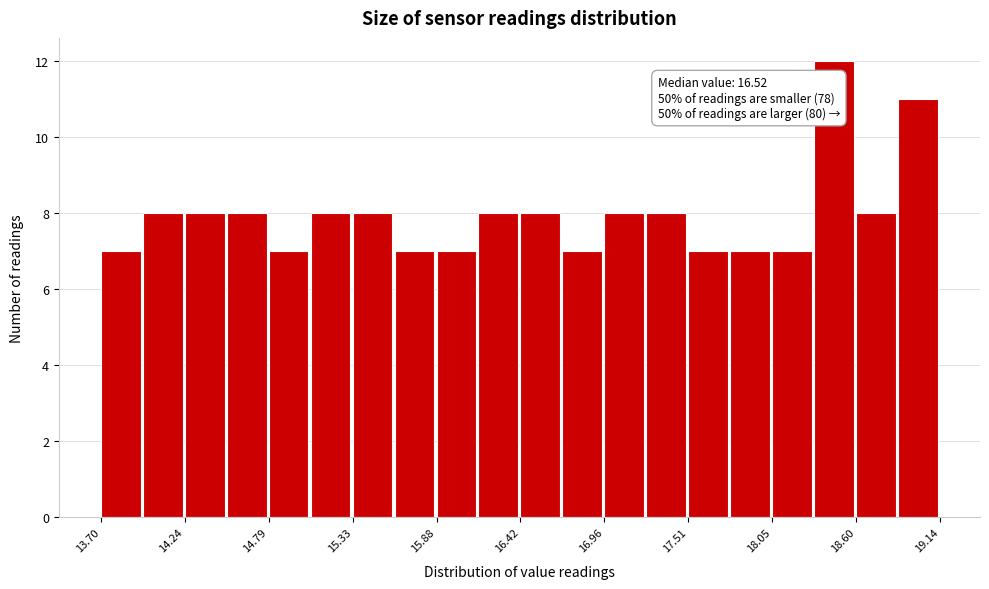

Read against the x-axis, roughly where is the centre of the tallest bar?

18.5